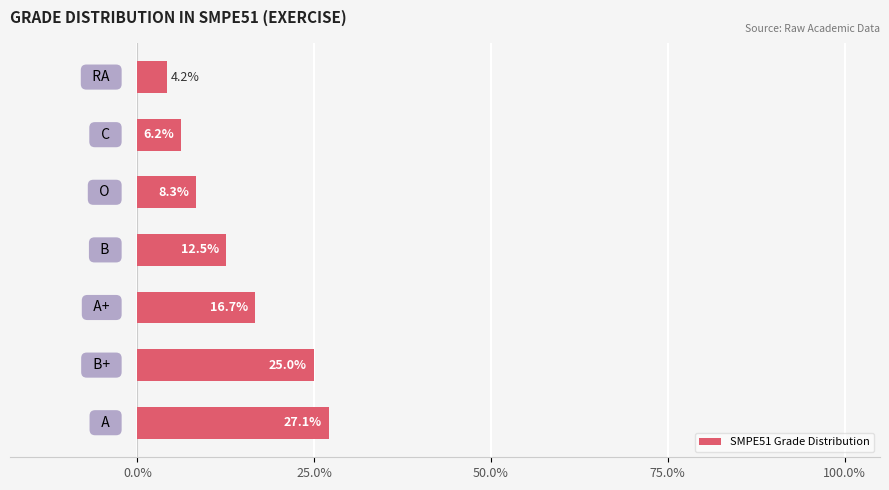

Reading top to bottom, list all the values displayed in this chart.

4.2	6.2	8.3	12.5	16.7	25.0	27.1